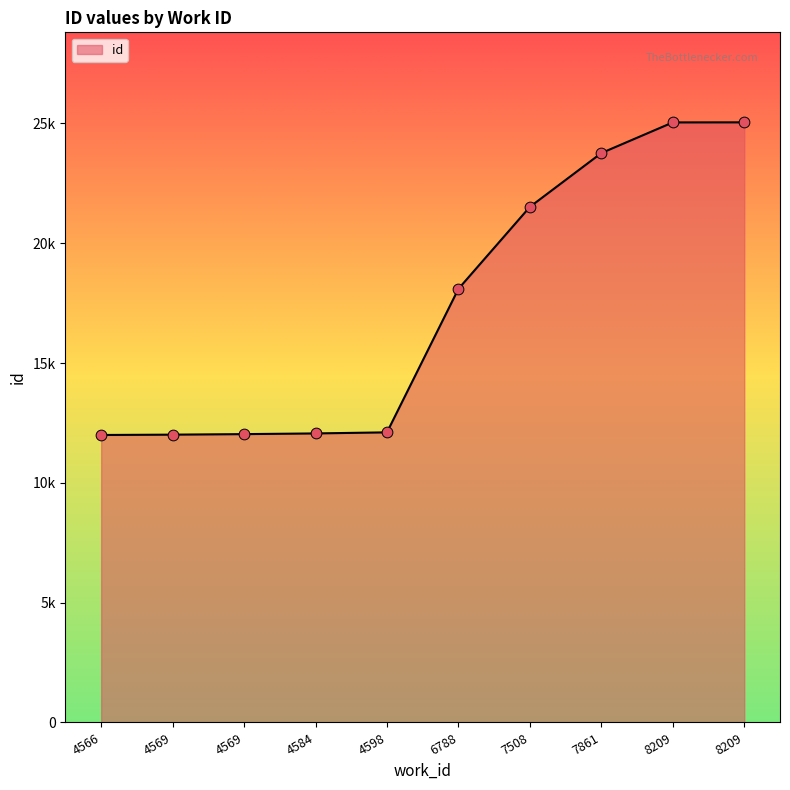

What is the ratio of the value at 8209 to the value at 7861?

1.1